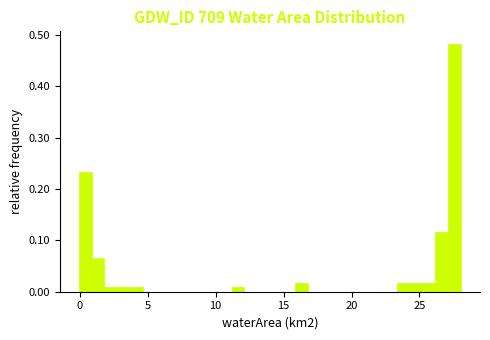

Around what value on the x-axis is the tallest bar? Give the approximate position of its centre, as read against the axis.

27.5